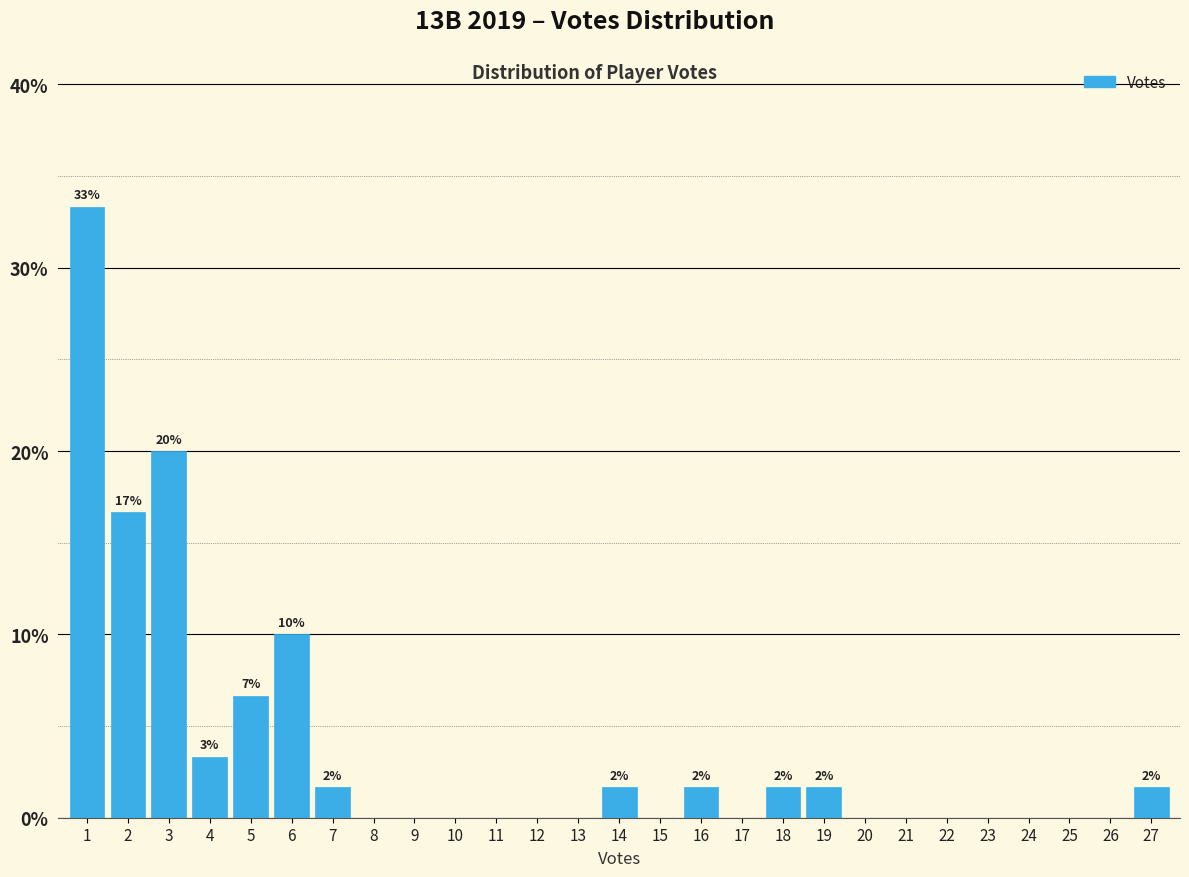

Reading left to right, extract all data points from this chart.

1=33.3	2=16.7	3=20.0	4=3.3	5=6.7	6=10.0	7=1.7	8=0.0	9=0.0	10=0.0	11=0.0	12=0.0	13=0.0	14=1.7	15=0.0	16=1.7	17=0.0	18=1.7	19=1.7	20=0.0	21=0.0	22=0.0	23=0.0	24=0.0	25=0.0	26=0.0	27=1.7